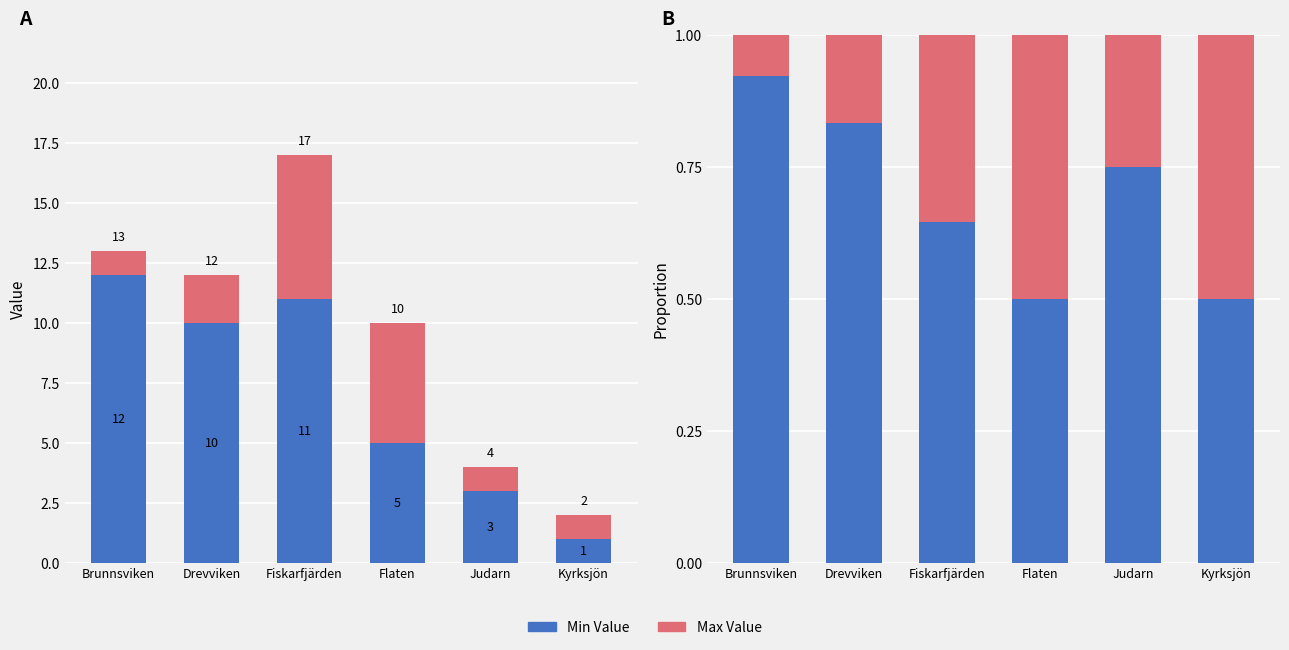

At how many categories does at least one series exceed 0?

6